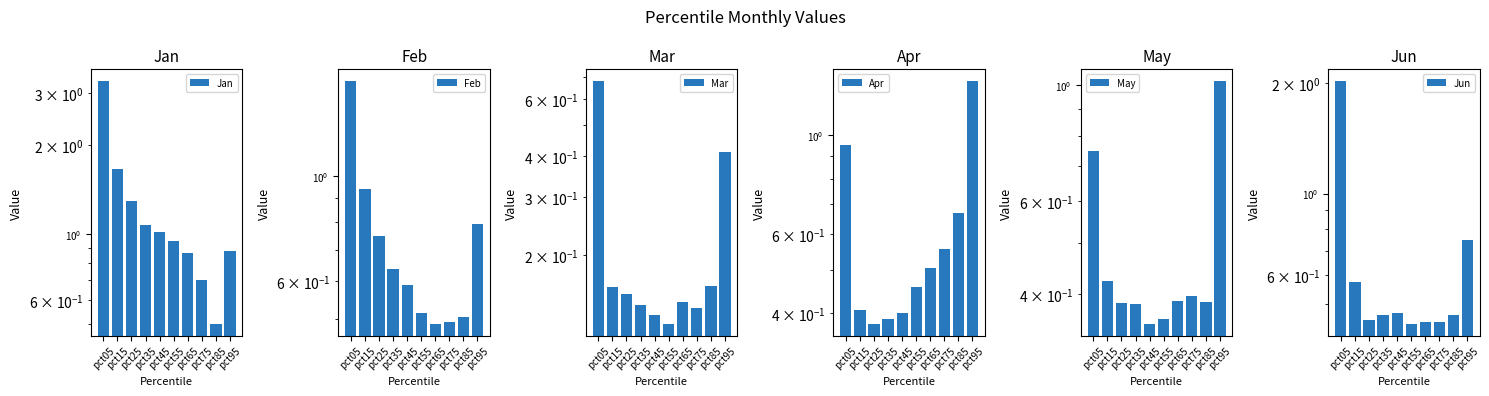

What is the total value across all series at pct25?

3.4